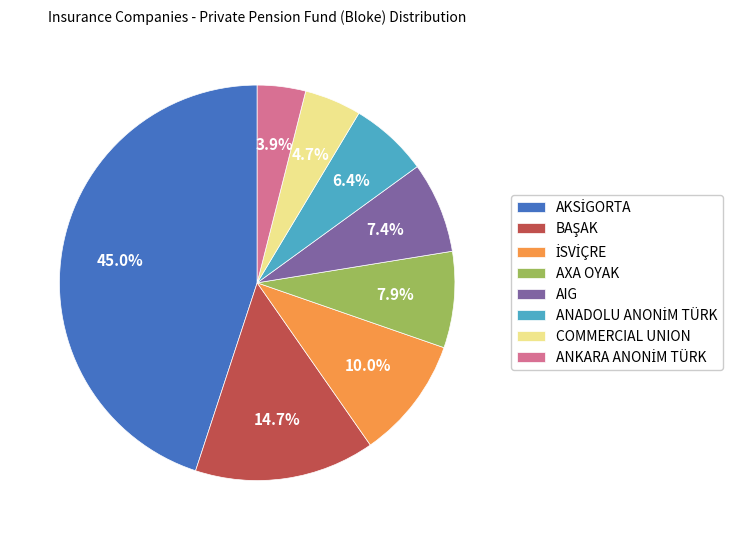

How much of the chart is everything except AIG?

92.6%